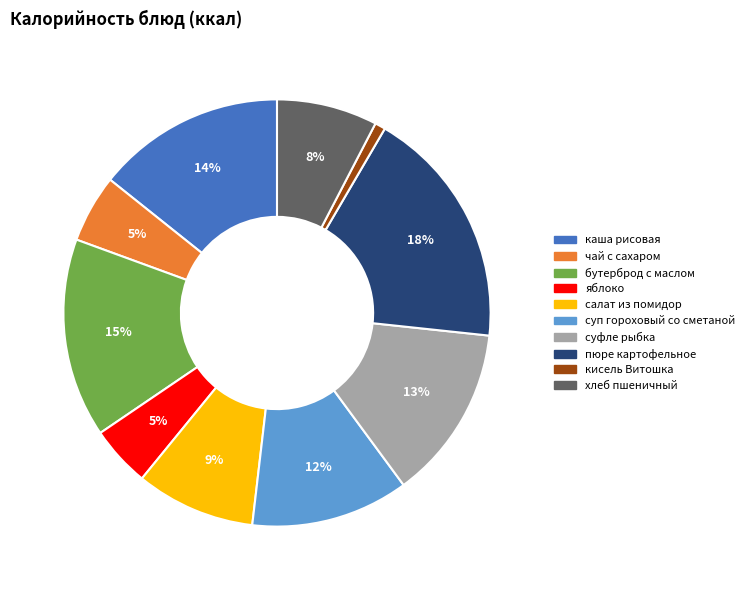

Is there any slice that represents more than half of the pie?

No